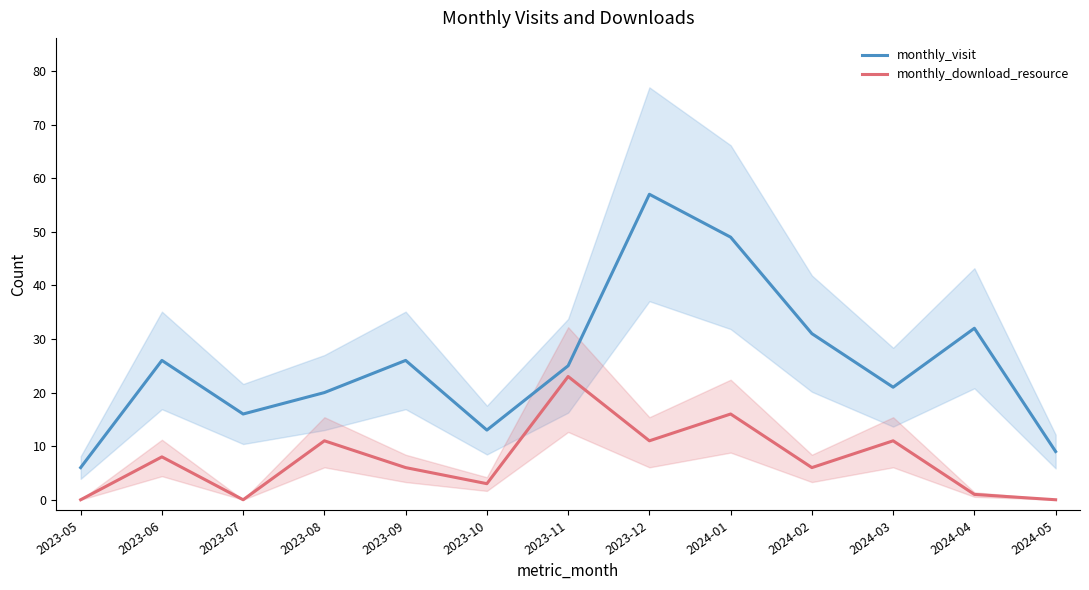

Which category has the highest value across all series?

2023-12